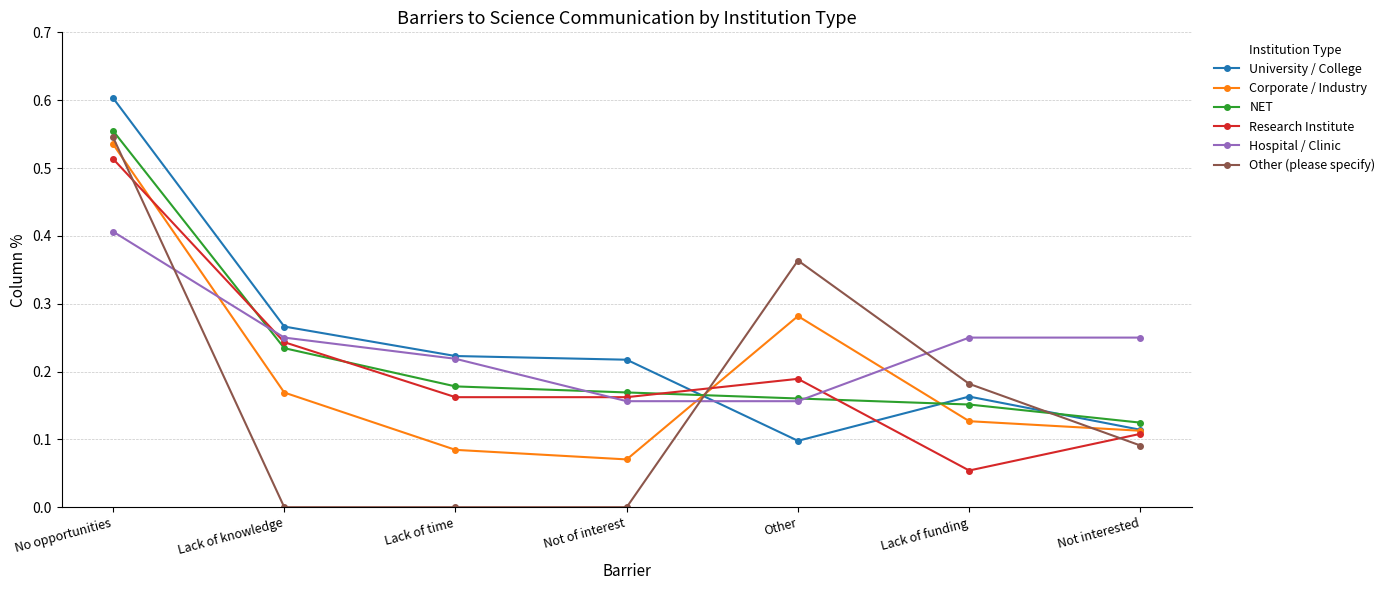

Which series has the widest spread of values?

Other (please specify)